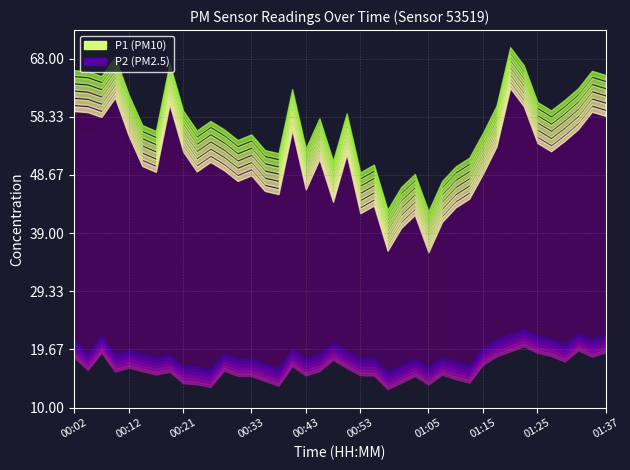

What are all the series names shown in the legend?

P1, P2